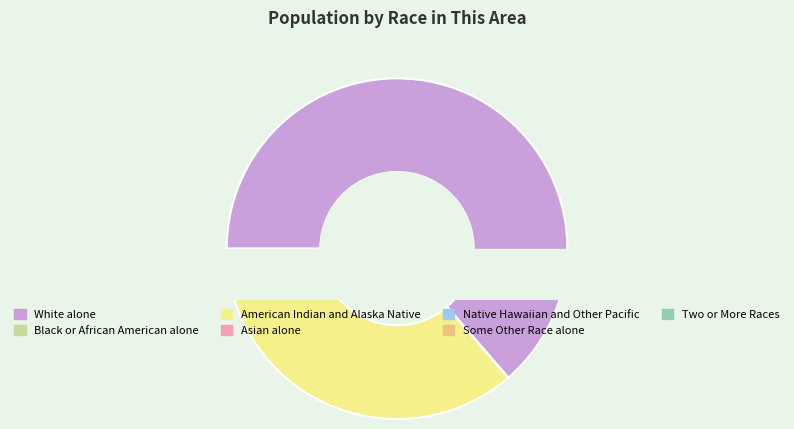

Is it true that Asian alone is 0% of the pie?

True